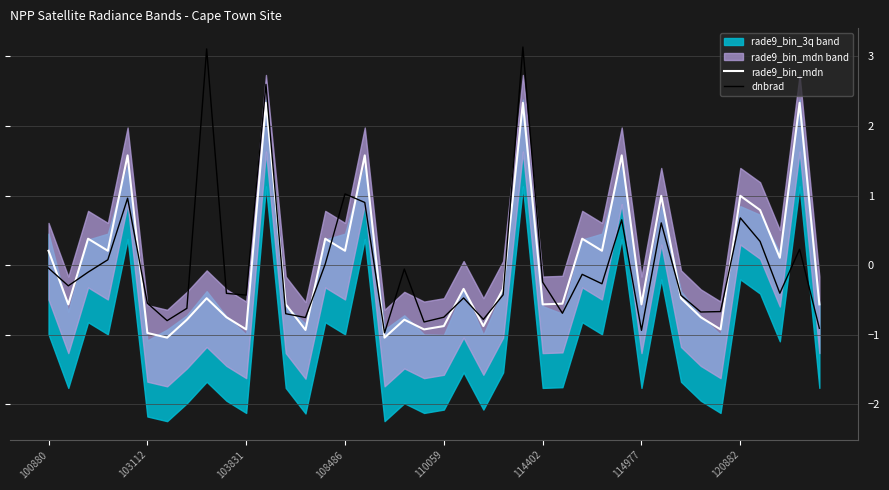

What is the maximum value for dnbrad?

3.1